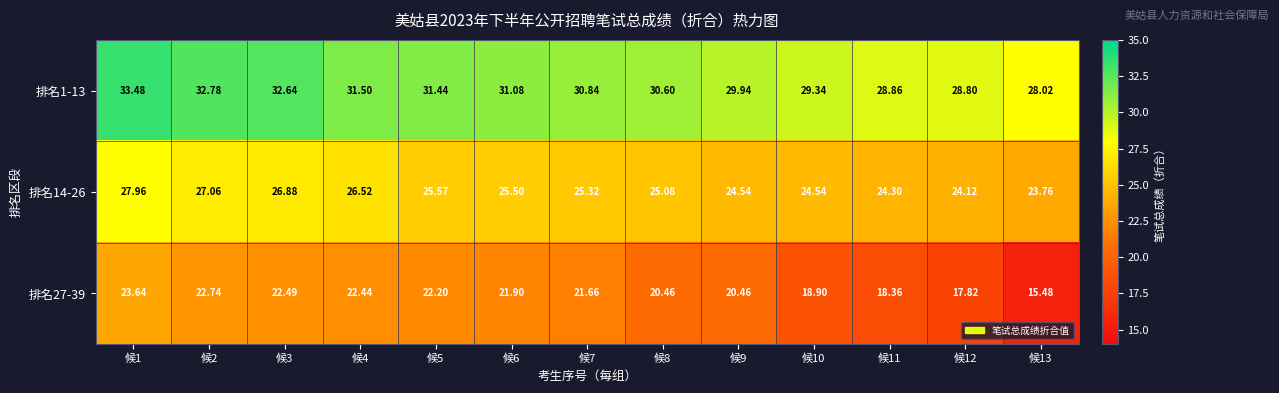

Is the value of 排名1-13 at 候8 greater than the value of 排名14-26 at 候9?

Yes